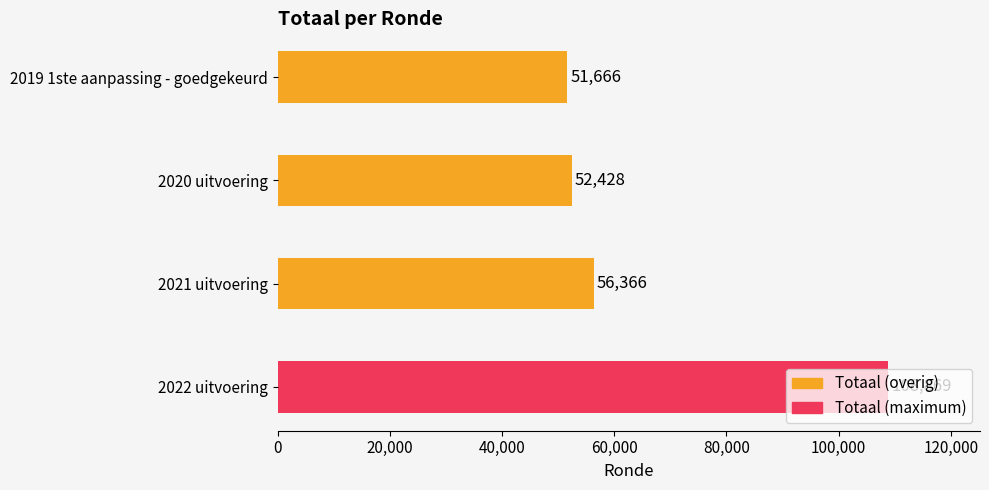

True or false: the data shows 108869 at 2022 uitvoering.

True